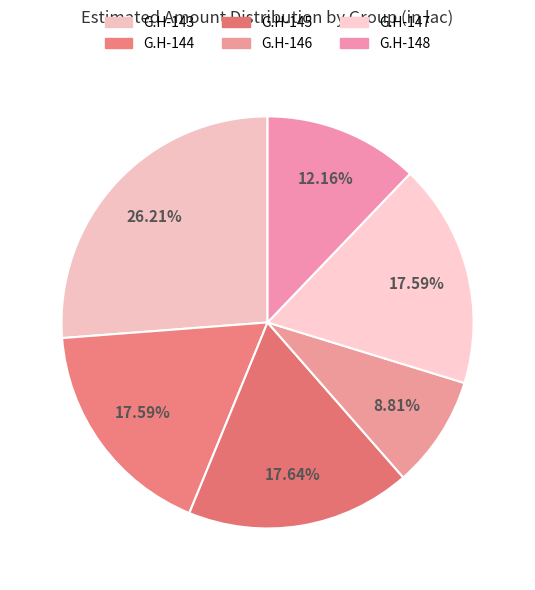

To the nearest percent, what is the difference between the largest and smallest slice percentages?

17%